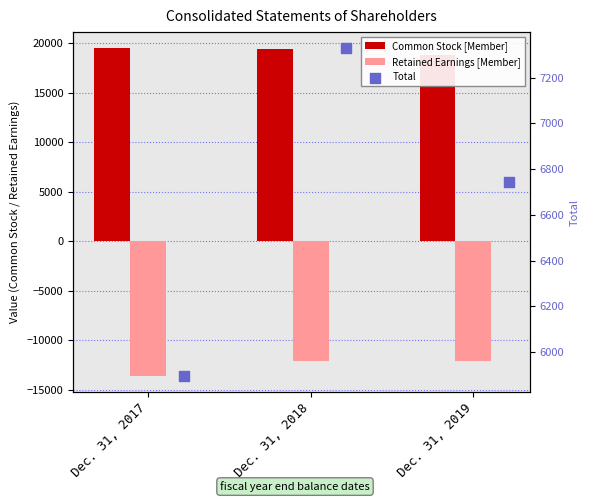

Which series has the largest total across all categories?

Common Stock [Member]